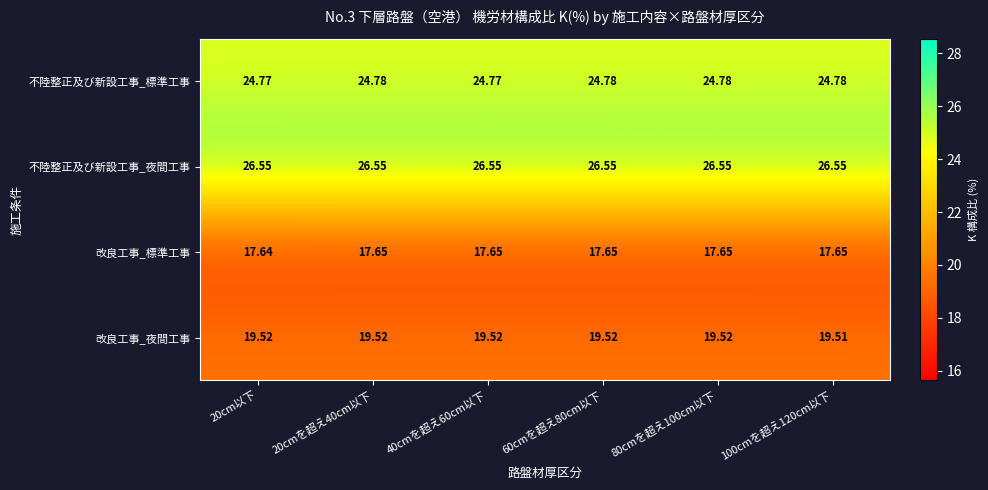

Is the value of 改良工事_夜間工事 at 20cmを超え40cm以下 greater than the value of 不陸整正及び新設工事_標準工事 at 20cmを超え40cm以下?

No